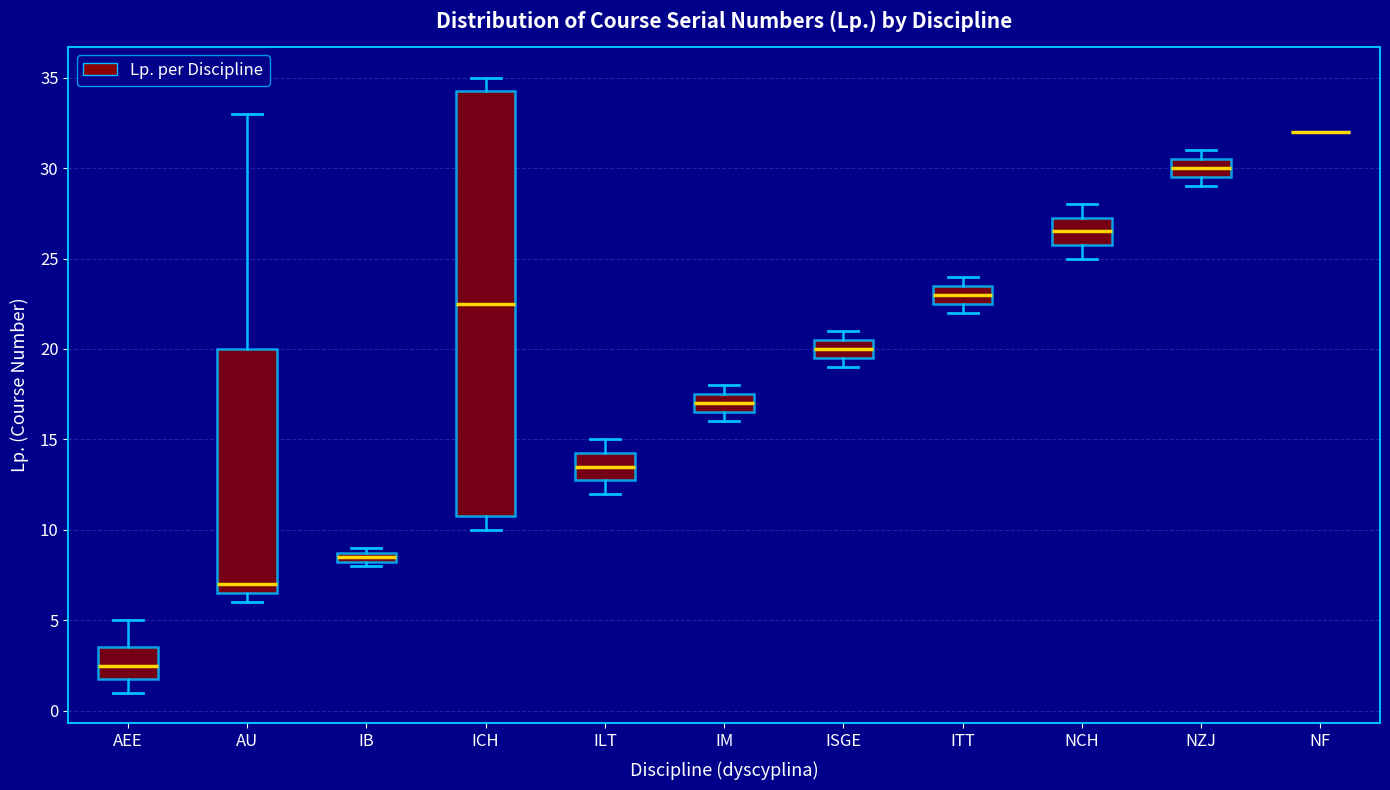

Where does the median line of the box for AU sit on the y-axis? The values are not printed on the chart, so give them approximately, as read against the axis.

7.0